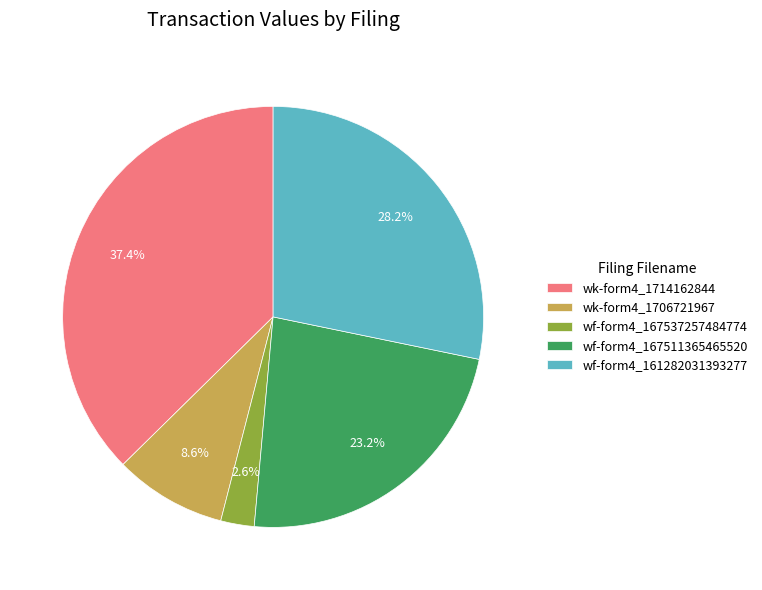

Rank the categories by value from highest to lowest.

wk-form4_1714162844, wf-form4_161282031393277, wf-form4_167511365465520, wk-form4_1706721967, wf-form4_167537257484774